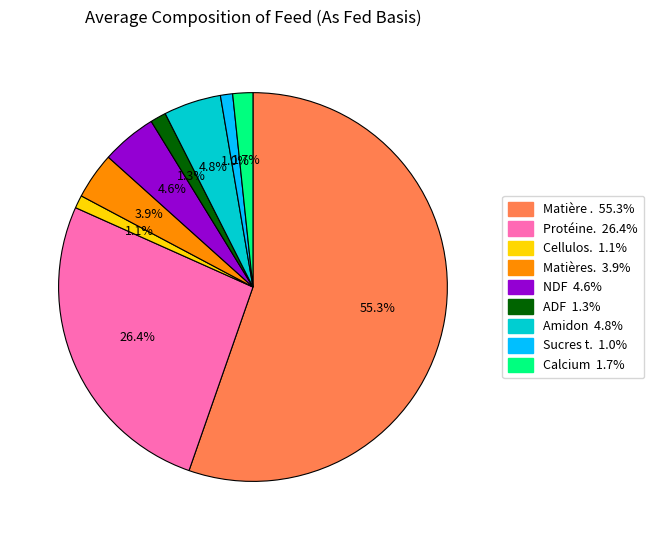

To the nearest percent, what is the average slice percentage?

11%